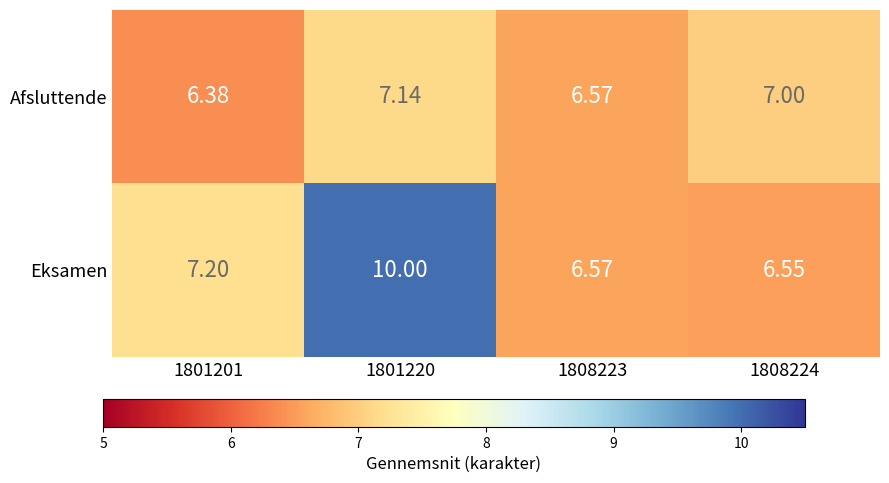

Which series changed the most between 1801220 and 1808223?

Eksamen